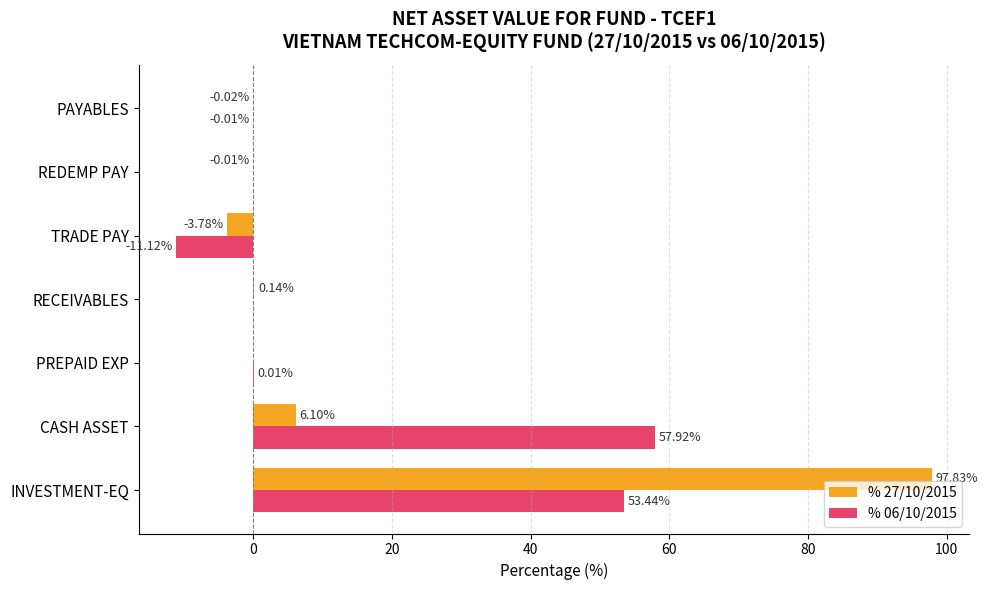

How many data points does each series have?

7